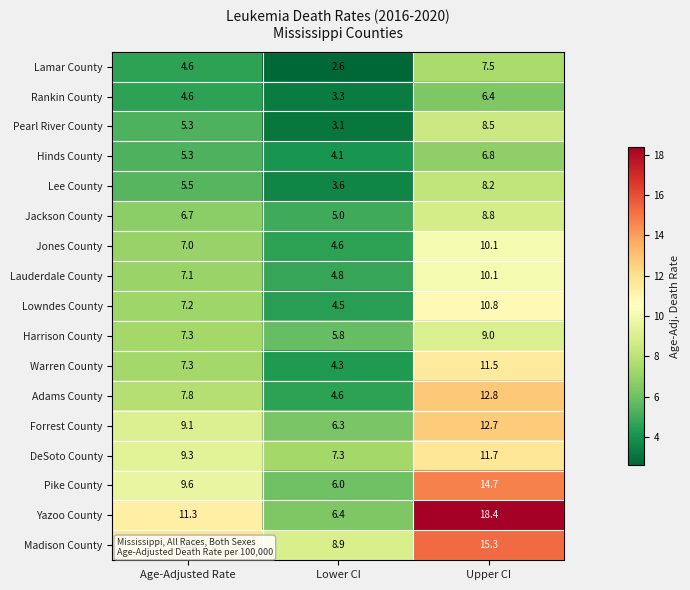

How many distinct data groups are displayed?

17